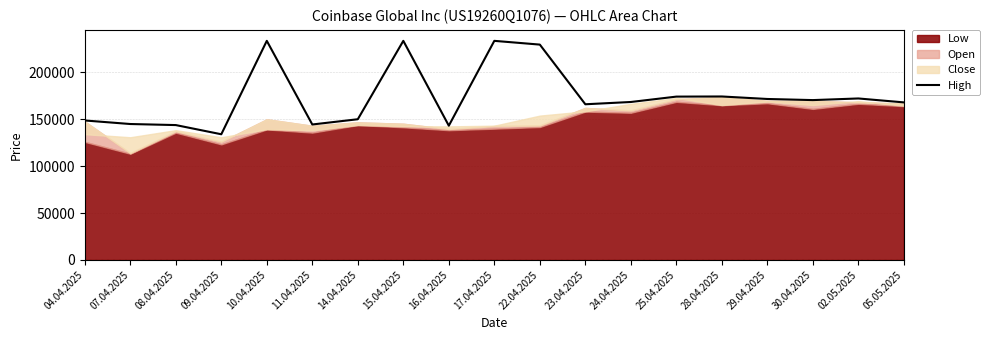

Which category has the lowest value in the High series?

09.04.2025